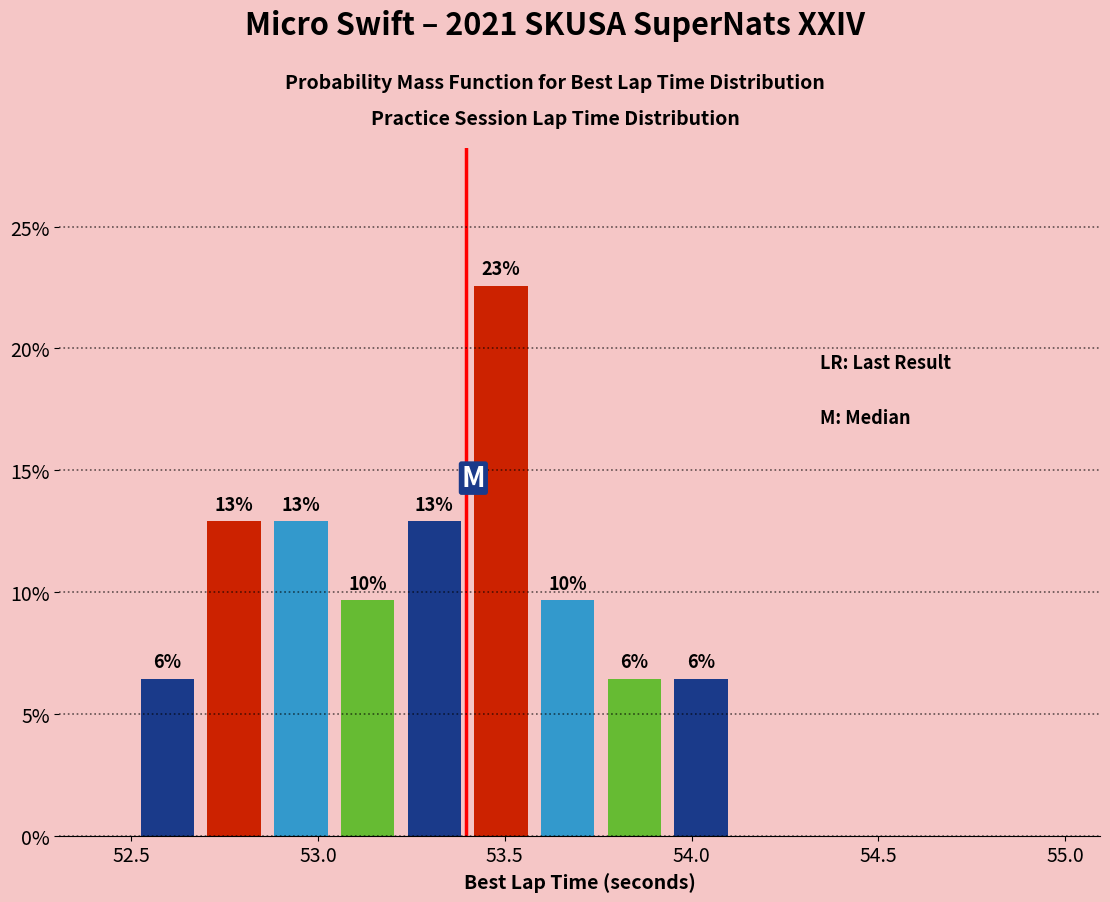

Read against the x-axis, roughly where is the centre of the tallest bar?

53.50